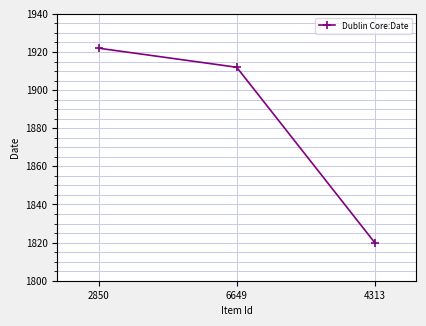

List the labels in order of value, largest first.

2850, 6649, 4313